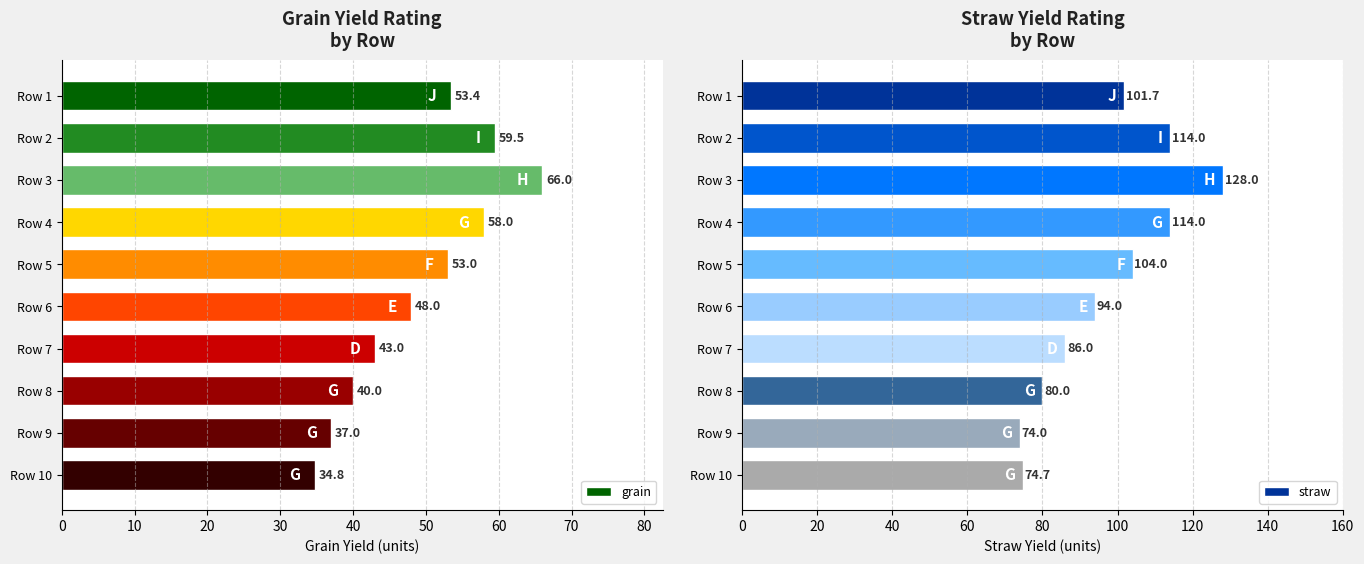

Is it true that grain equals 19.3 at Row 6?

False